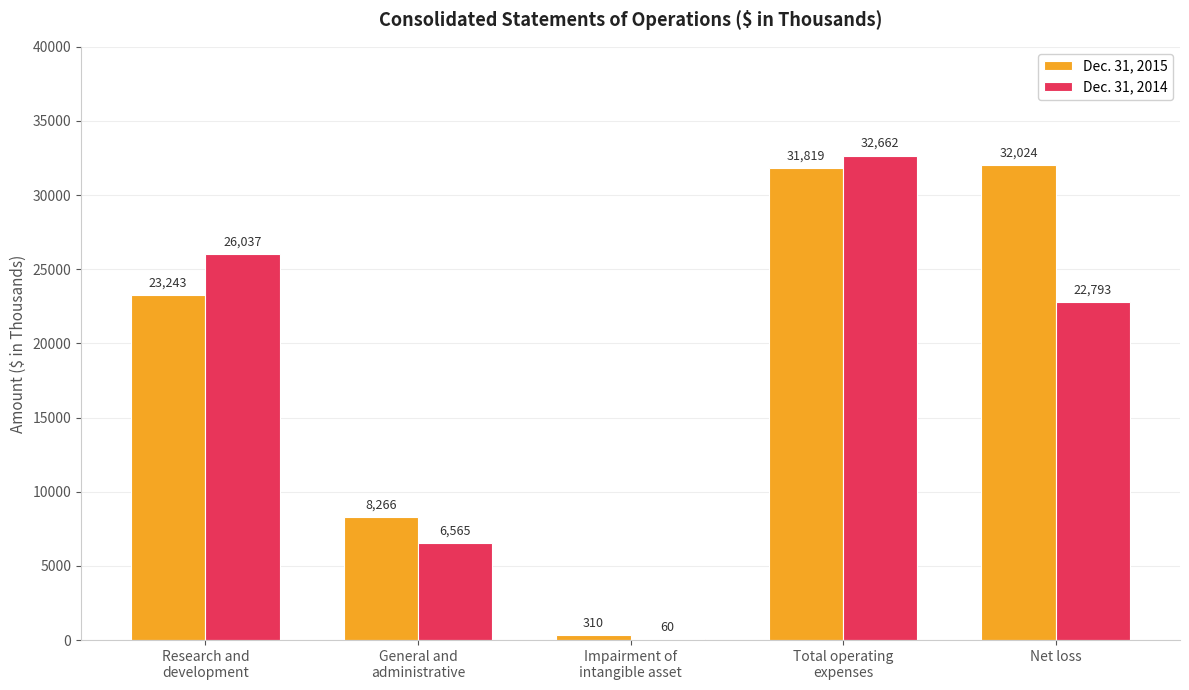

Which series has the largest total across all categories?

Dec. 31, 2015